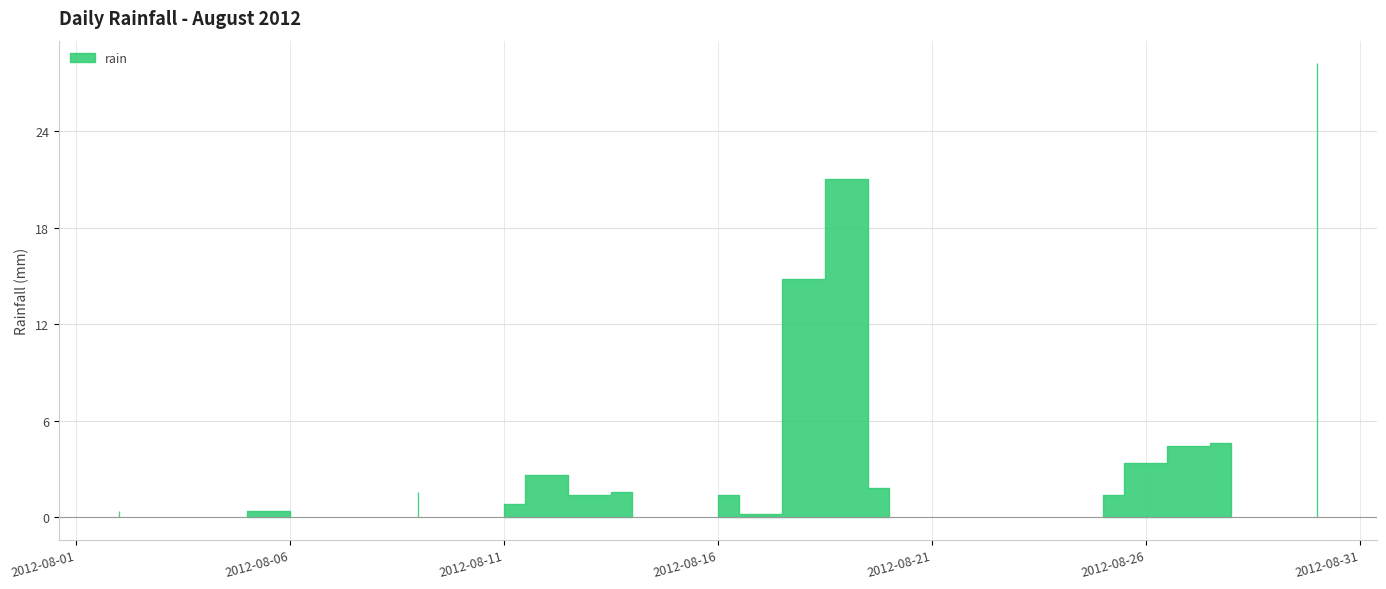

The chart shows a value of 0.0 at 2012-08-08. True or false?

True